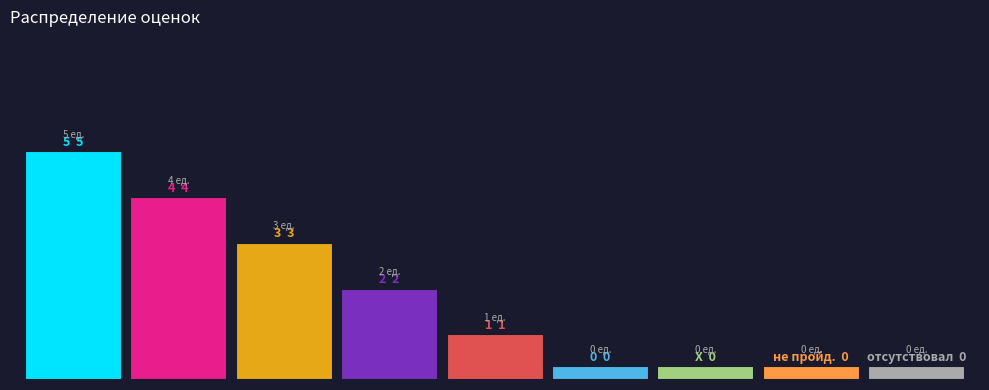

Are the bars horizontal?

No